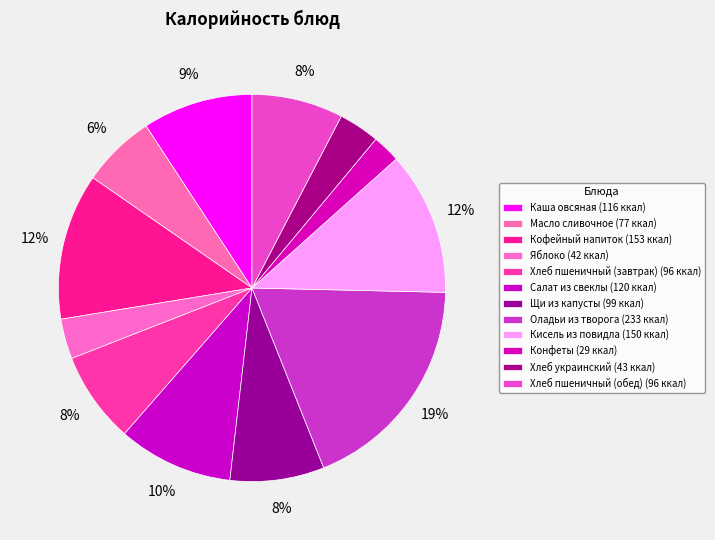

Approximately how many times larger is the value at Хлеб украинский compared to Конфеты?

1.5